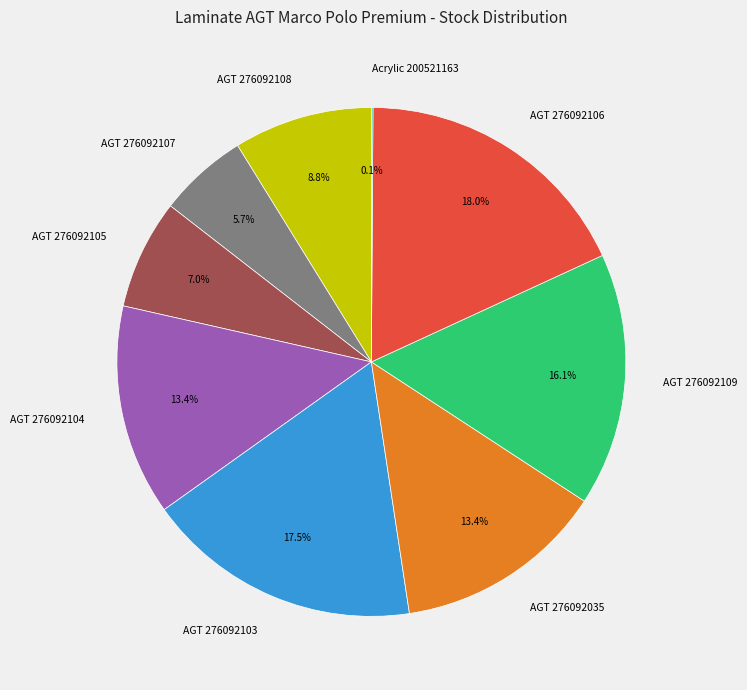

The AGT 276092107 slice represents 1% of the pie. True or false?

False